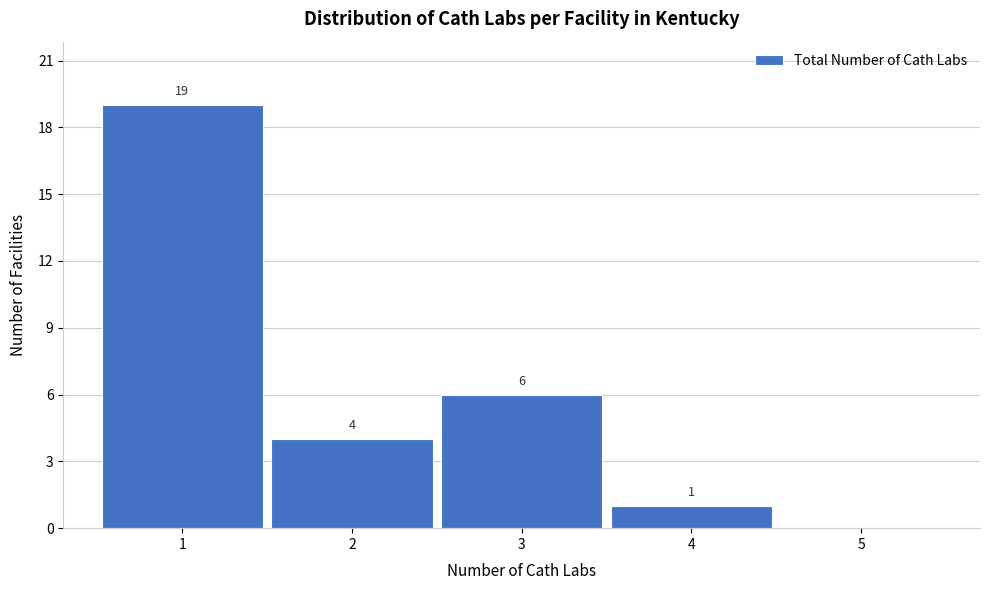

Over which range of the x-axis is the bar tallest?

0.5 to 1.5